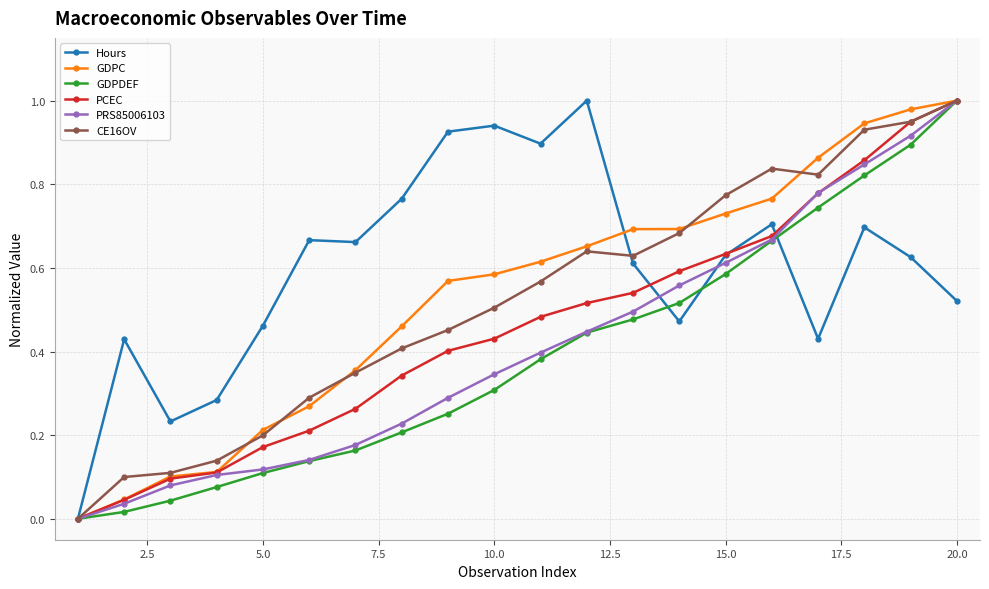

Which series has the largest total across all categories?

Hours